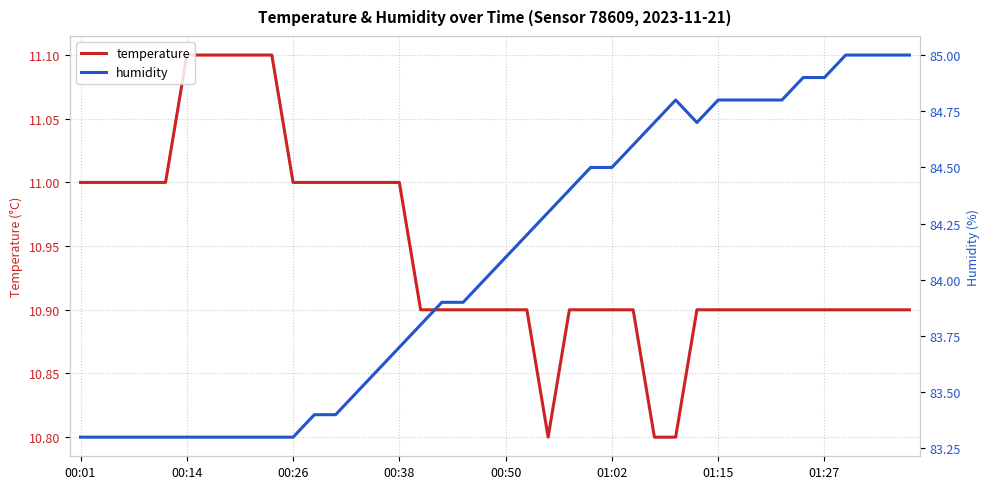

Reading left to right, list all the values displayed in this chart.

temperature: 11.0	11.0	11.0	11.0	11.0	11.1	11.1	11.1	11.1	11.1	11.0	11.0	11.0	11.0	11.0	11.0	10.9	10.9	10.9	10.9	10.9	10.9	10.8	10.9	10.9	10.9	10.9	10.8	10.8	10.9	10.9	10.9	10.9	10.9	10.9	10.9	10.9	10.9	10.9	10.9
humidity: 83.3	83.3	83.3	83.3	83.3	83.3	83.3	83.3	83.3	83.3	83.3	83.4	83.4	83.5	83.6	83.7	83.8	83.9	83.9	84.0	84.1	84.2	84.3	84.4	84.5	84.5	84.6	84.7	84.8	84.7	84.8	84.8	84.8	84.8	84.9	84.9	85.0	85.0	85.0	85.0